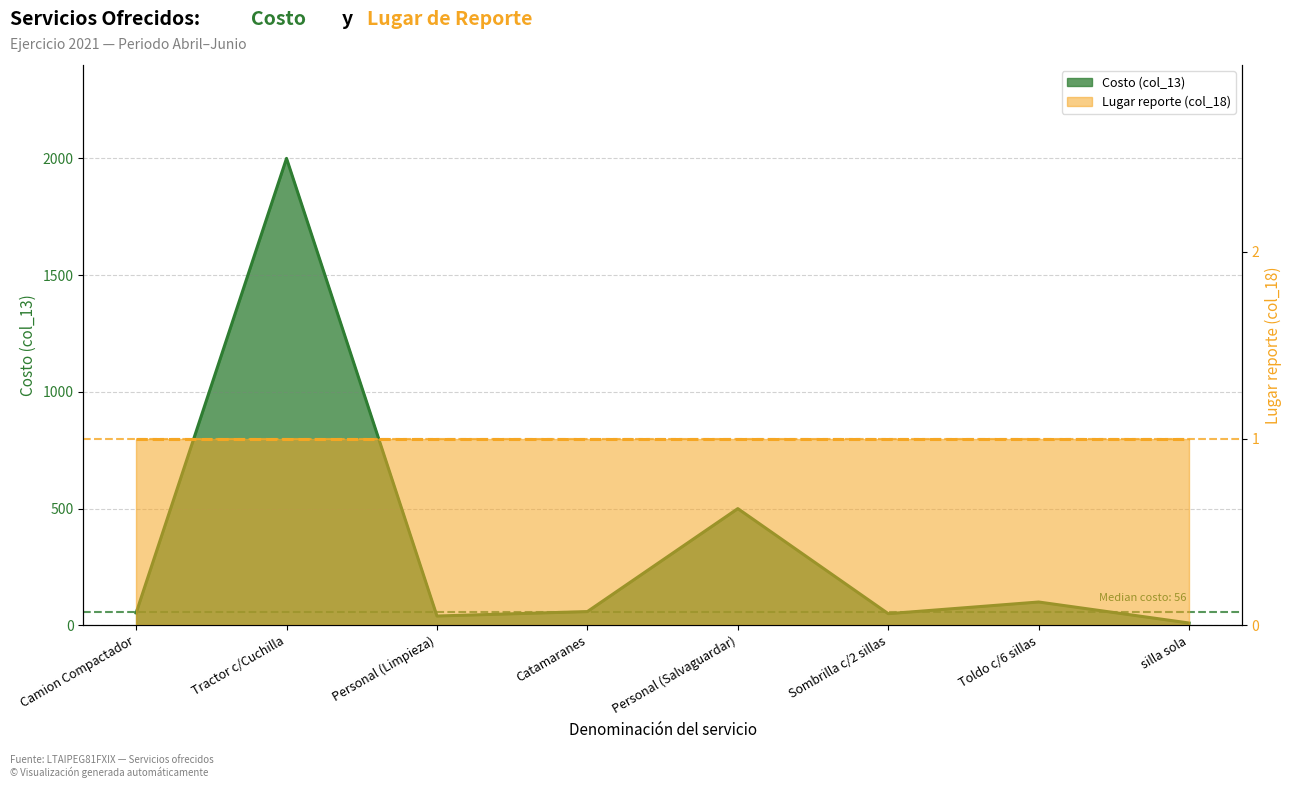

Which label corresponds to the largest value in the chart?

Tractor c/Cuchilla